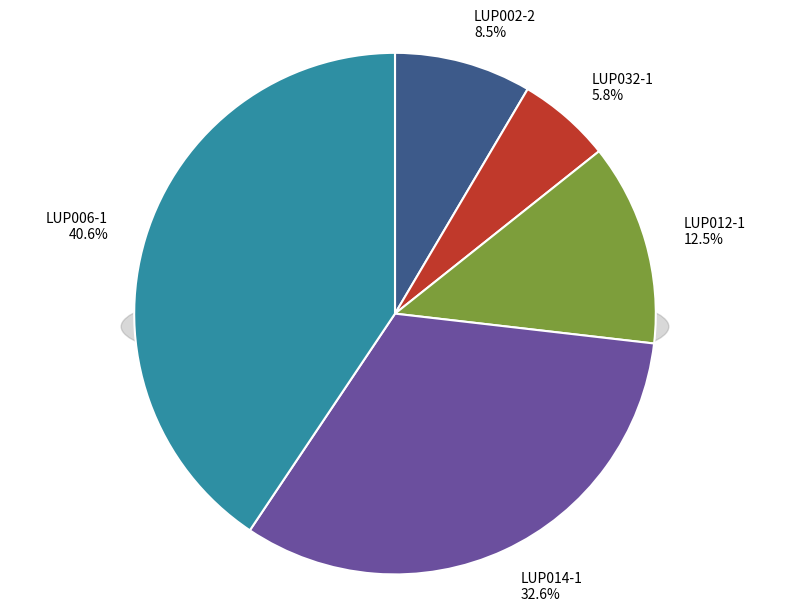

What is the total percentage of LUP002-2 and LUP006-1?

49.1%